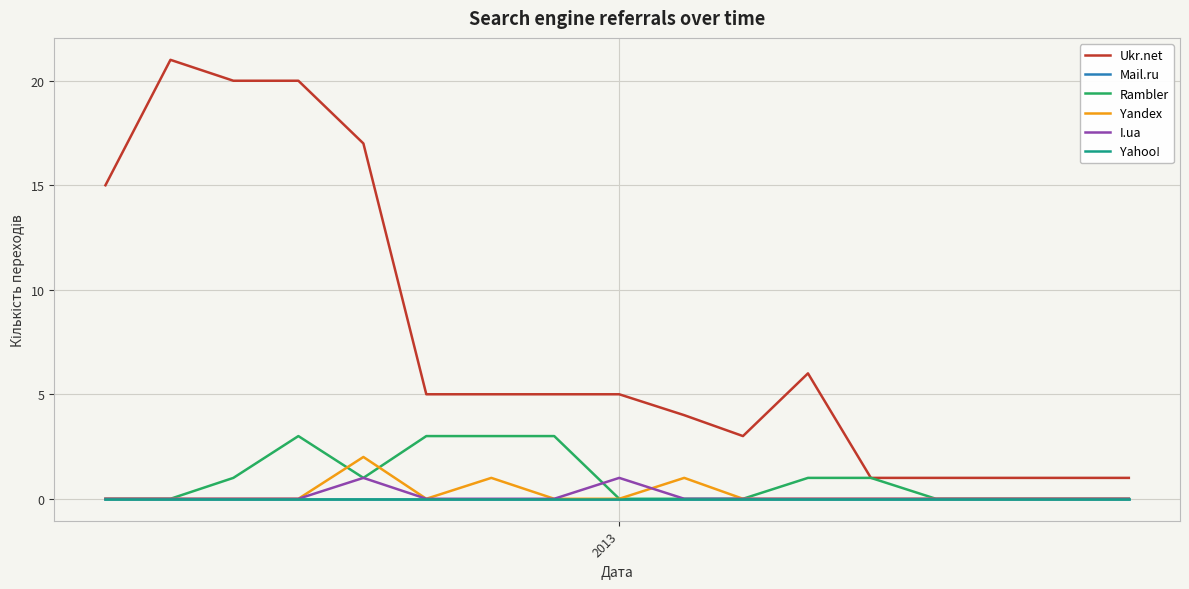

Is this an area chart (filled region under the line)?

No